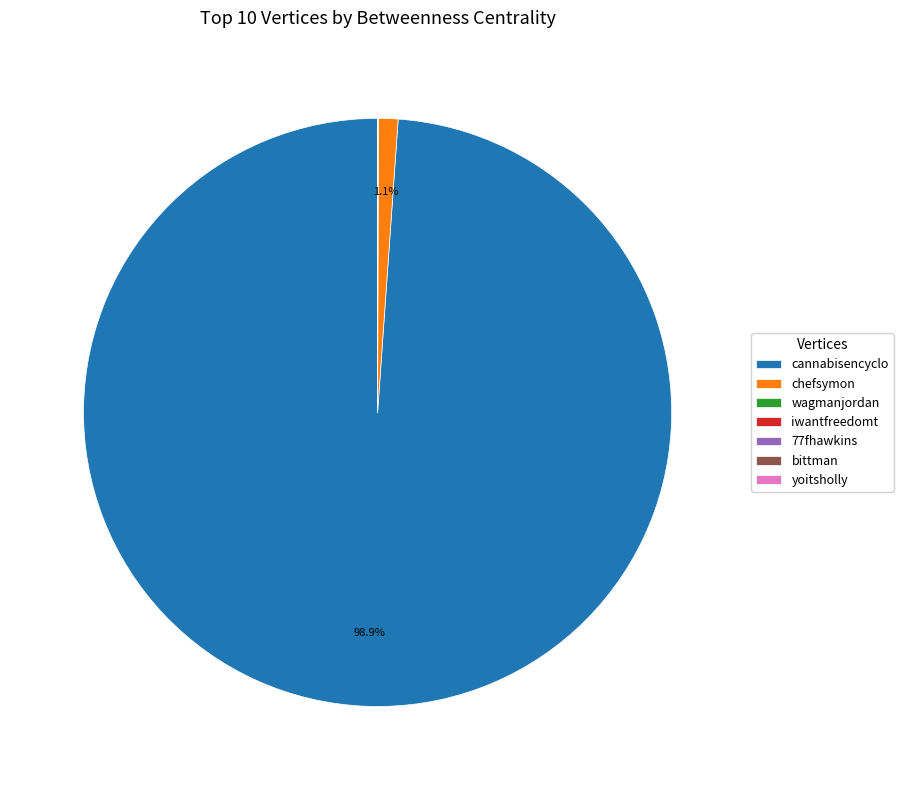

Which category has the biggest portion of the pie?

cannabisencyclo